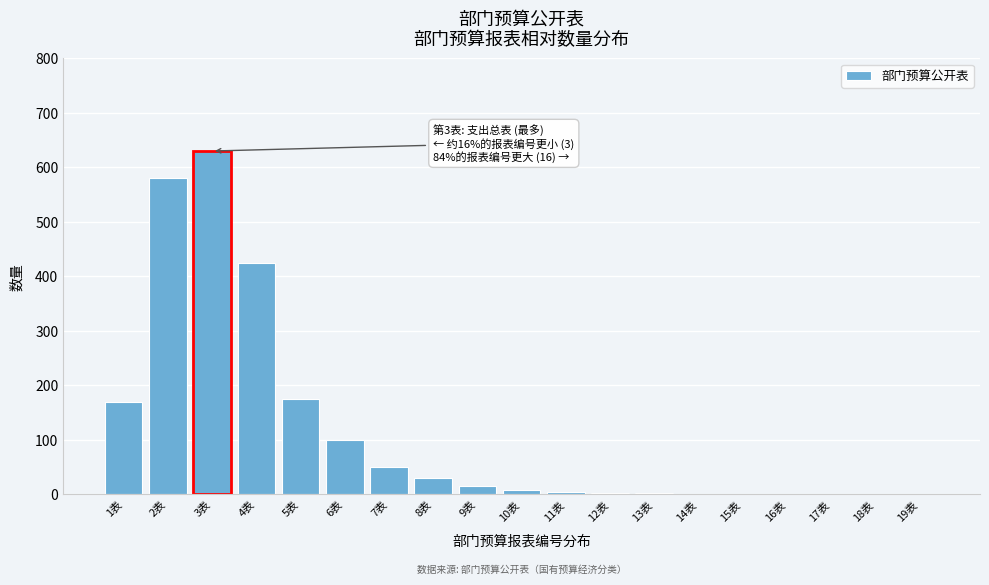

What is the maximum value shown in the chart?

630